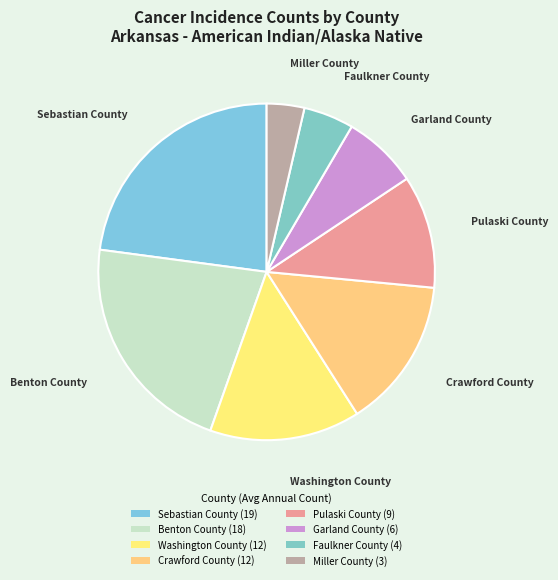

To the nearest percent, what portion does Sebastian County represent?

23%